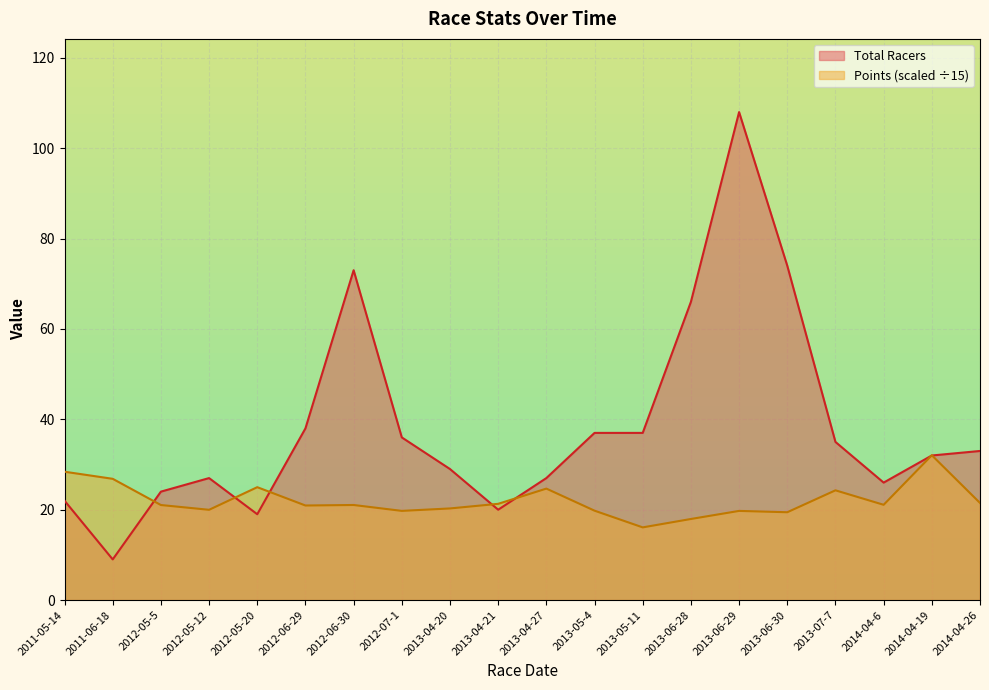

Reading right to left, transcribe all the data shown in this chart.

Total Racers: 33.0	32.0	26.0	35.0	74.0	108.0	66.0	37.0	37.0	27.0	20.0	29.0	36.0	73.0	38.0	19.0	27.0	24.0	9.0	22.0
Points: 21.5	32.1	21.1	24.3	19.4	19.7	17.9	16.1	19.8	24.7	21.3	20.3	19.7	21.0	20.9	25.0	20.0	21.0	26.8	28.4